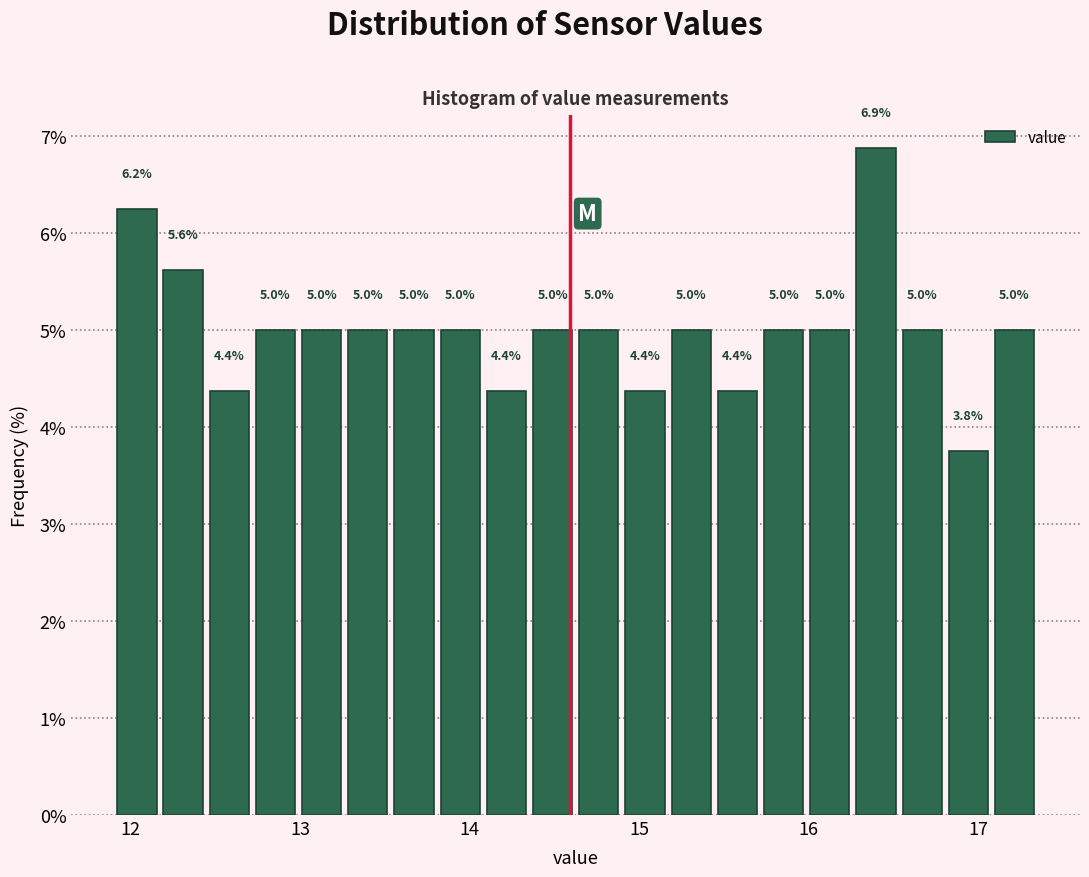

Read against the x-axis, roughly where is the centre of the tallest bar?

16.4